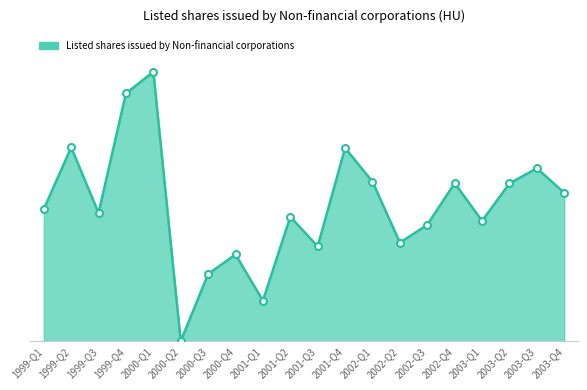

How many interior local valleys (lower than both neighbors) does the data have?

6